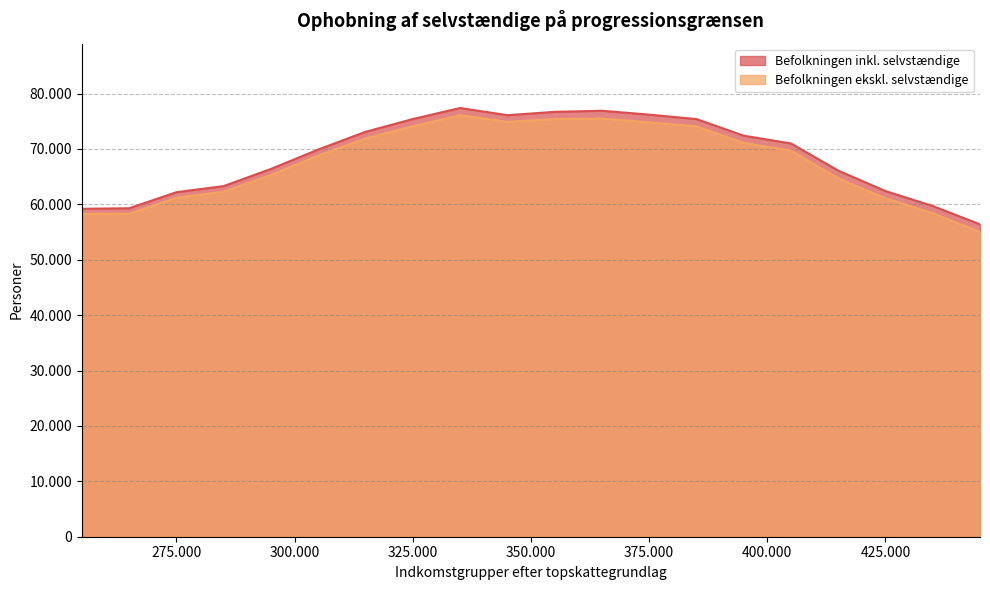

Where does the Befolkningen inkl. selvstændige series first go above 71000?

315000